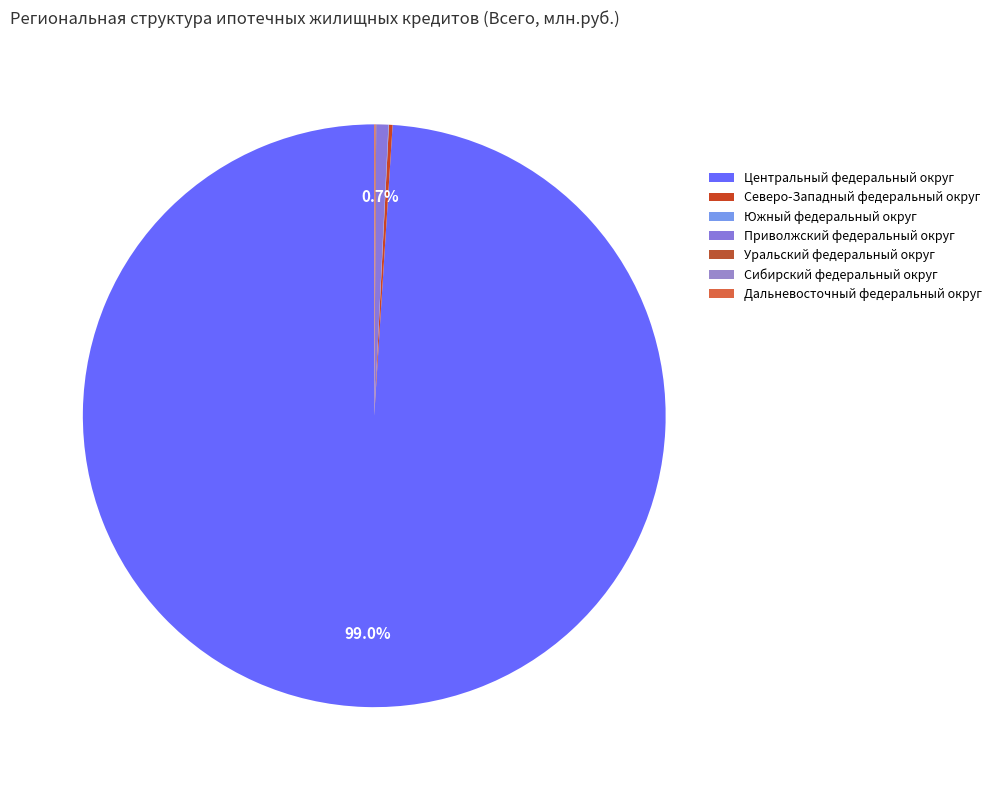

To the nearest percent, what is the difference between the largest and smallest slice percentages?

99%